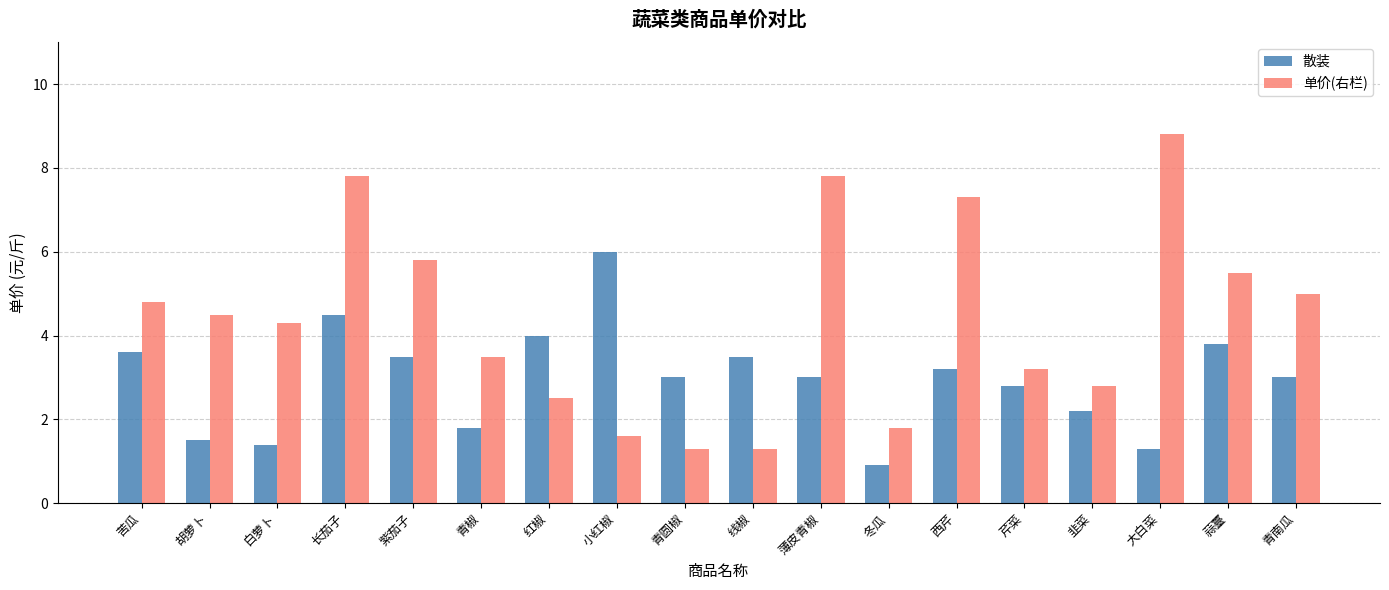

Does the chart contain any negative values?

No